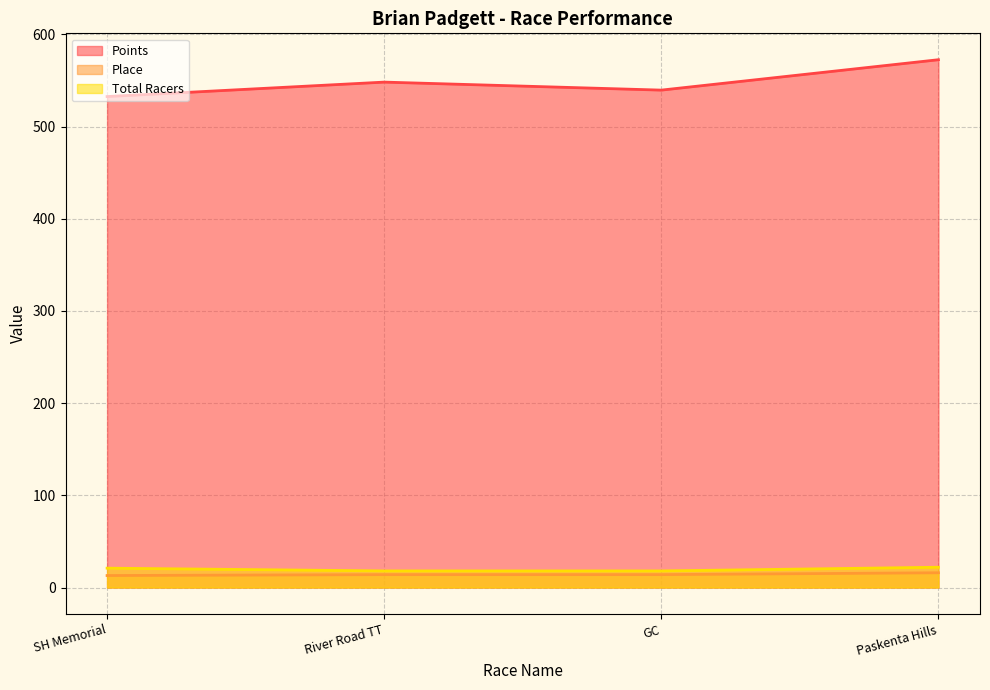

Which series has the largest total across all categories?

Points